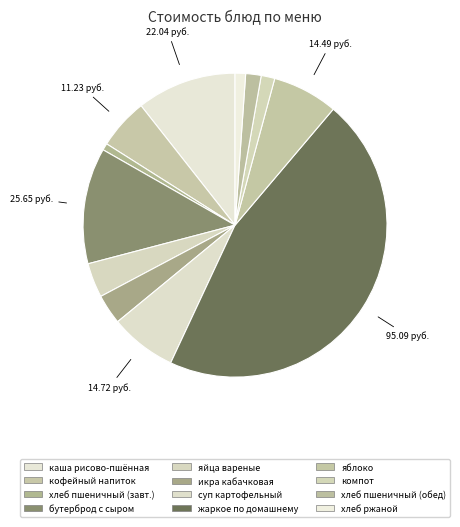

How many segments does this pie chart have?

12